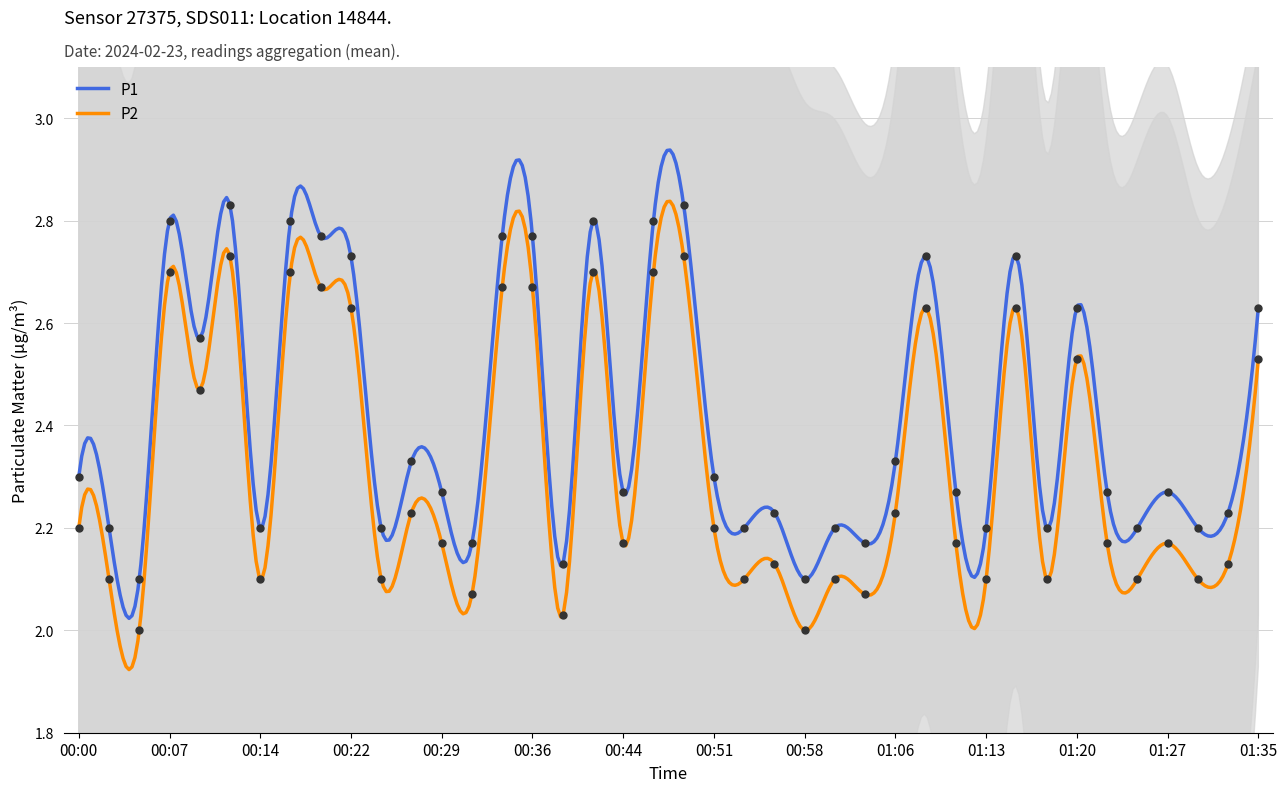

Which series has the widest spread of Y values?

P1